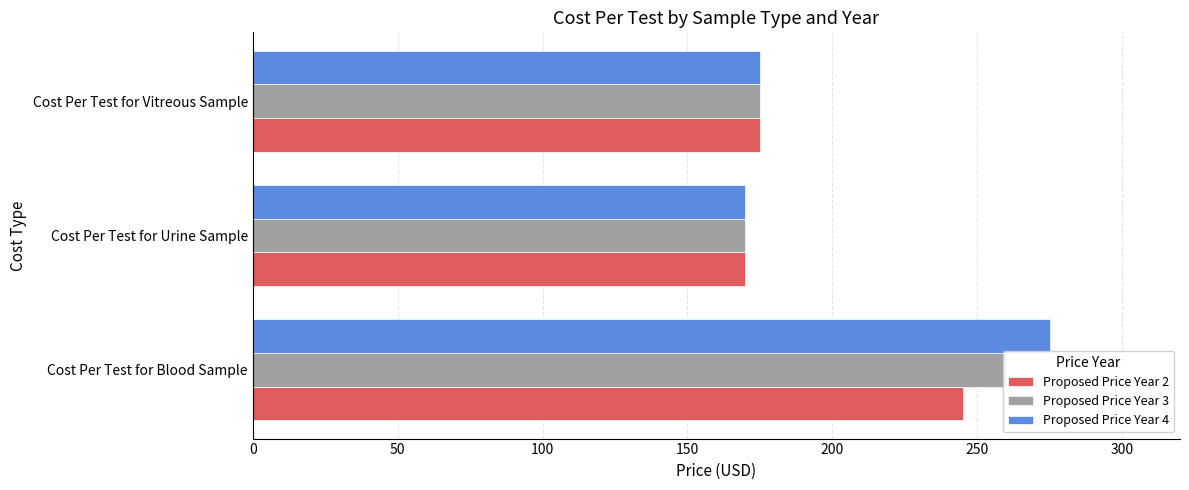

What is the total value across all series at Cost Per Test for Urine Sample?

510